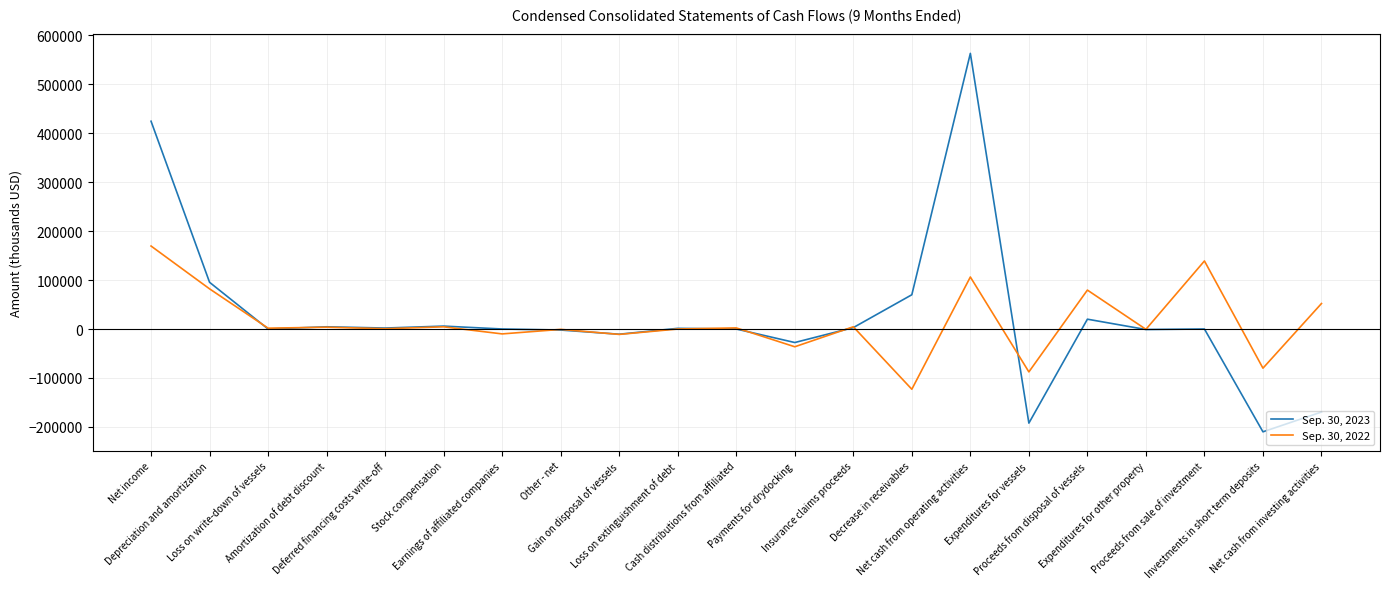

What are all the series names shown in the legend?

Sep. 30, 2023, Sep. 30, 2022